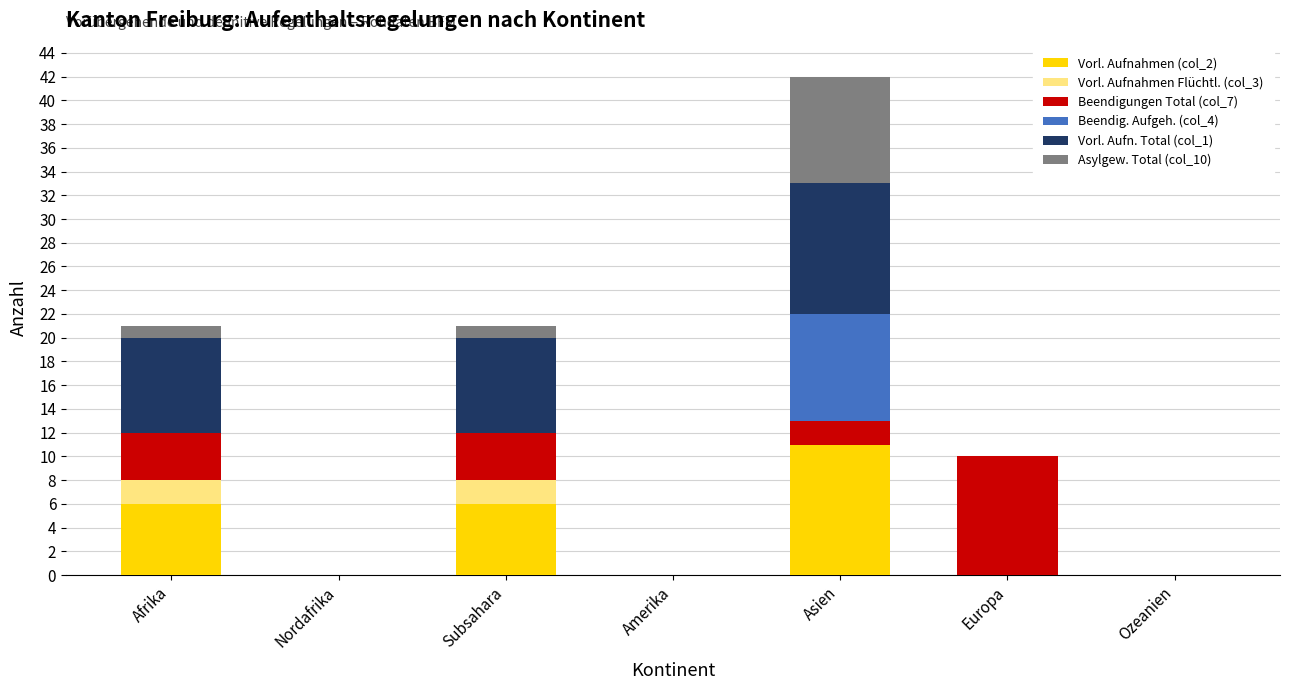

Is it true that Vorl. Aufnahmen (col_2) equals 11 at Asien?

True